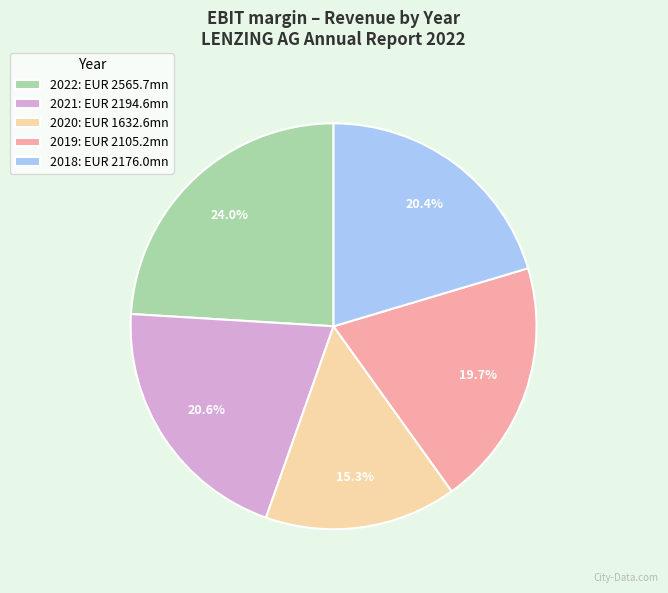

Is there a majority slice in this chart?

No